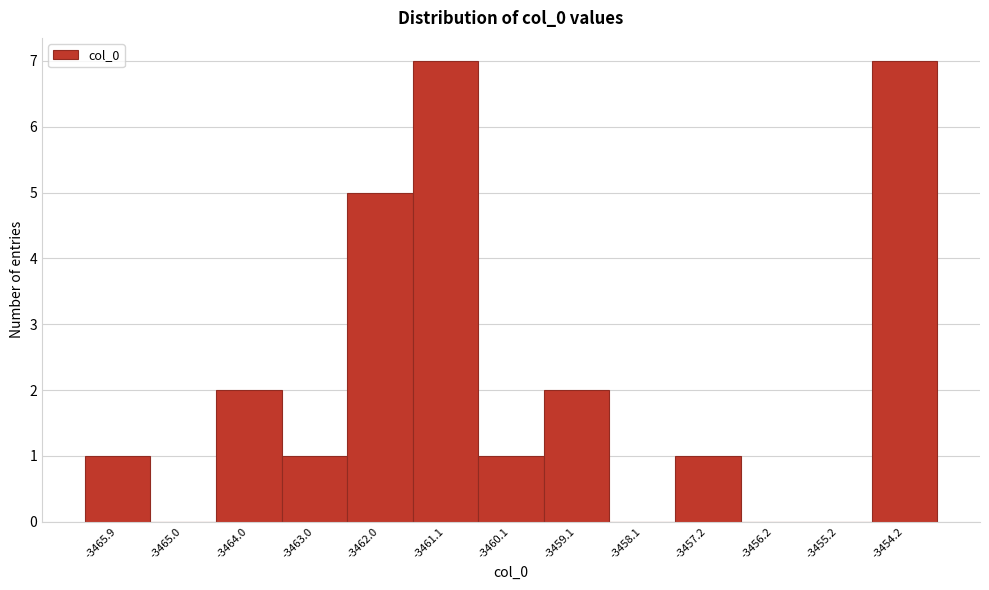

Reading left to right, list all the values displayed in this chart.

-3465.9=1	-3465.0=0	-3464.0=2	-3463.0=1	-3462.0=5	-3461.1=7	-3460.1=1	-3459.1=2	-3458.1=0	-3457.2=1	-3456.2=0	-3455.2=0	-3454.2=7